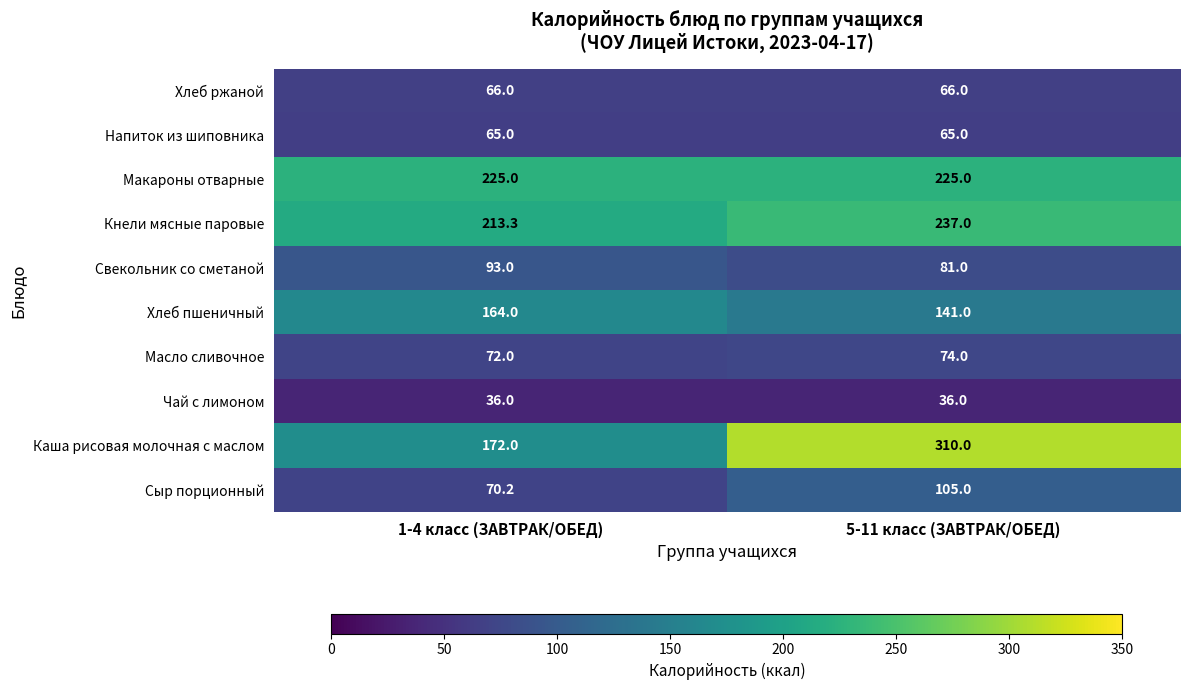

At which label does Каша рисовая молочная с маслом reach its minimum?

1-4 класс (ЗАВТРАК/ОБЕД)